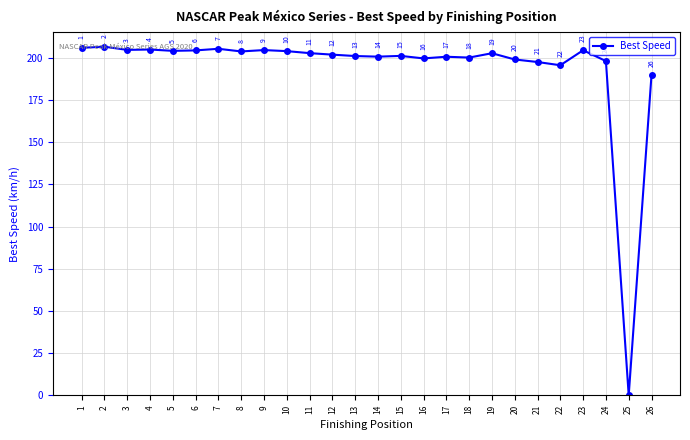

How many data points are less than 202?

13